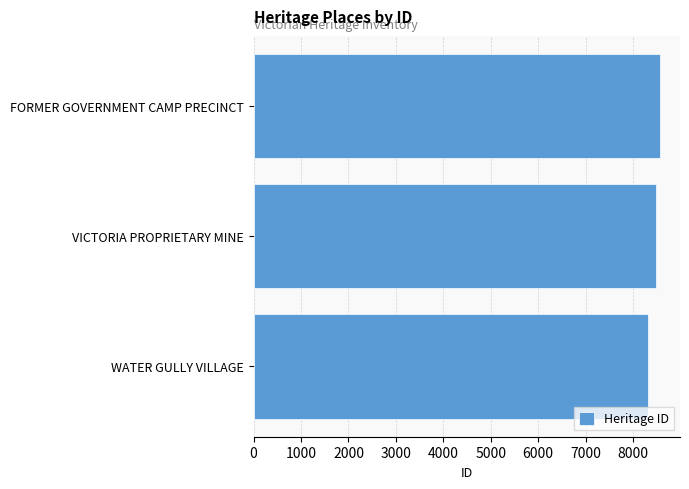

Reading bottom to top, what are all the values shown in this chart?

WATER GULLY VILLAGE=8316	VICTORIA PROPRIETARY MINE=8481	FORMER GOVERNMENT CAMP PRECINCT=8563